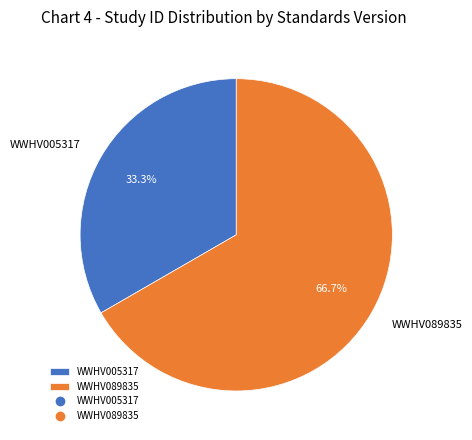

Between WWHV005317 and WWHV089835, which is larger?

WWHV089835